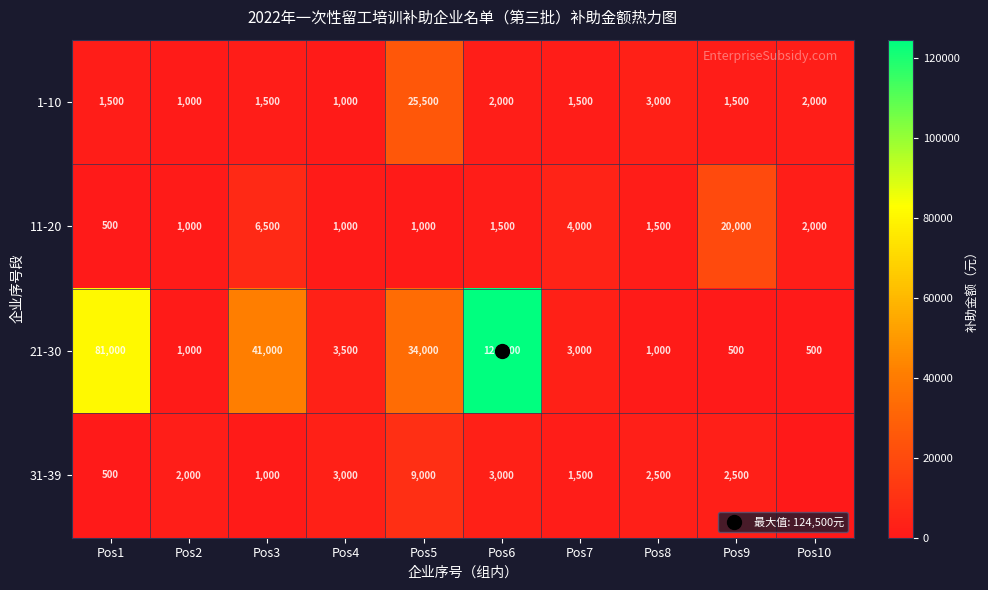

Between Pos3 and Pos4, which is larger?

Pos3